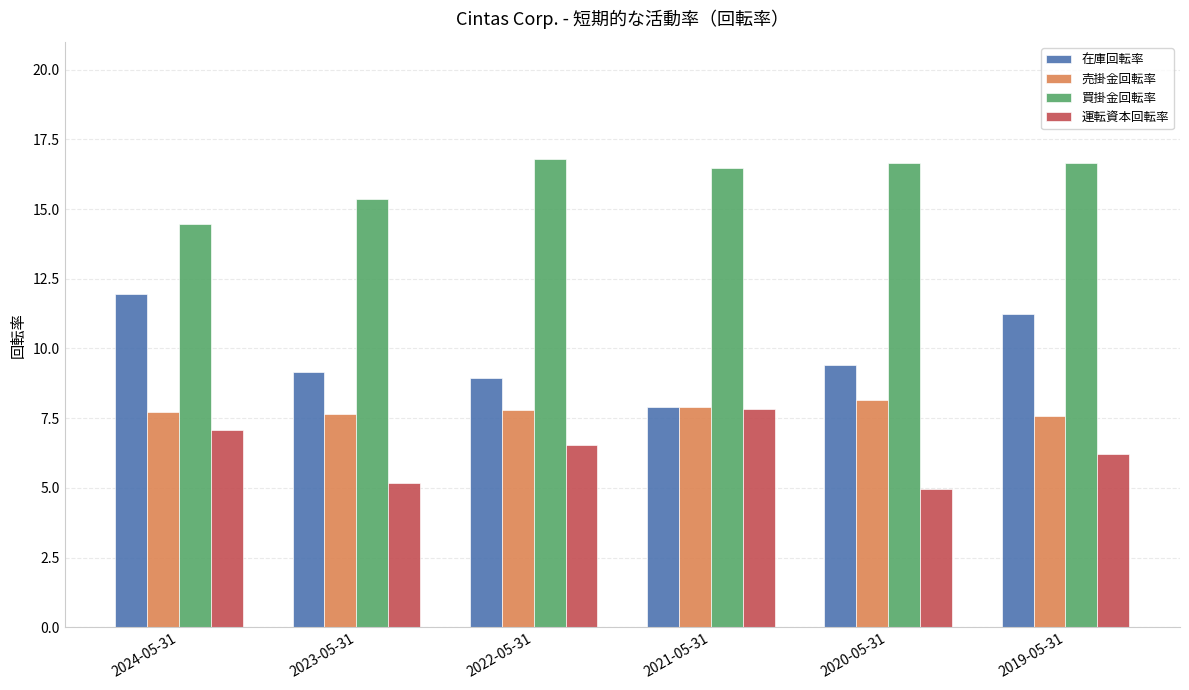

What is the difference between the maximum and minimum values in the 買掛金回転率 series?

2.3